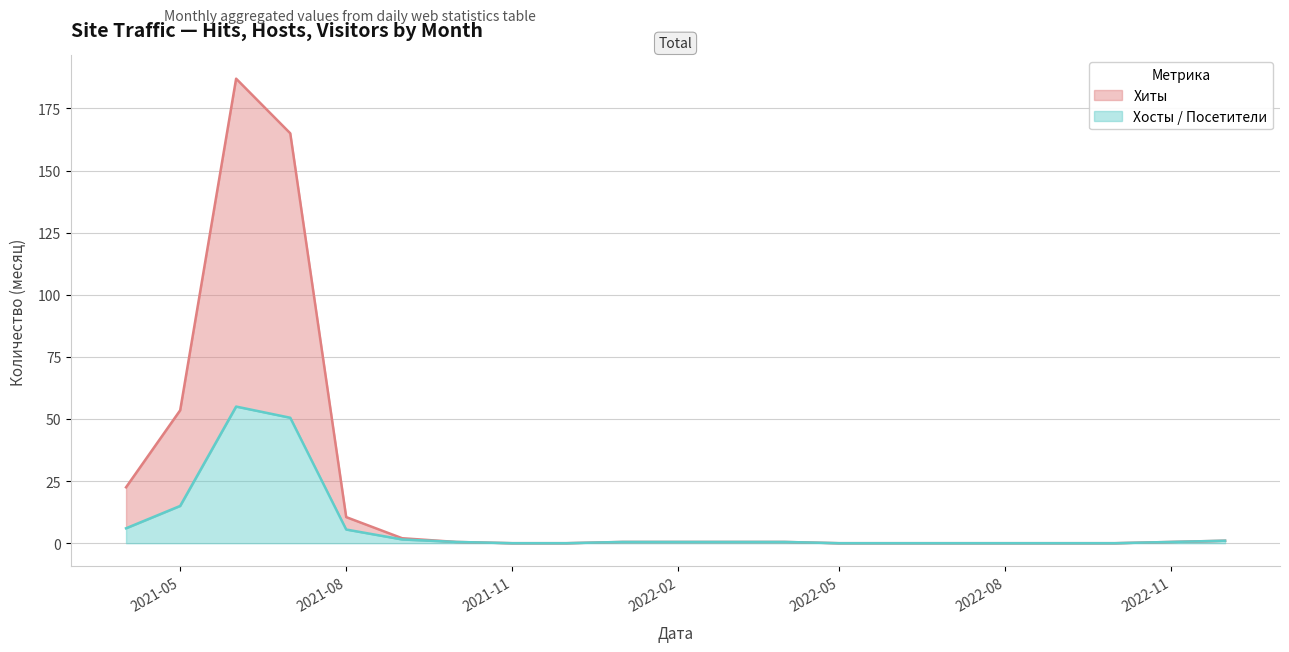

What is the label of the 1st point from the left?

2021-04